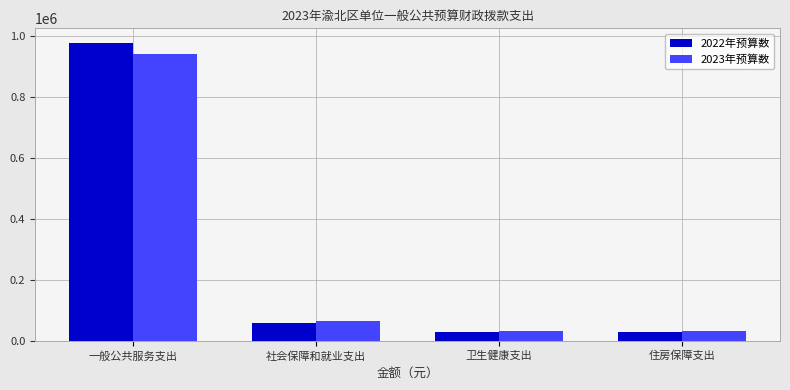

The value of 2023年预算数 at 一般公共服务支出 is 1566589.9. True or false?

False